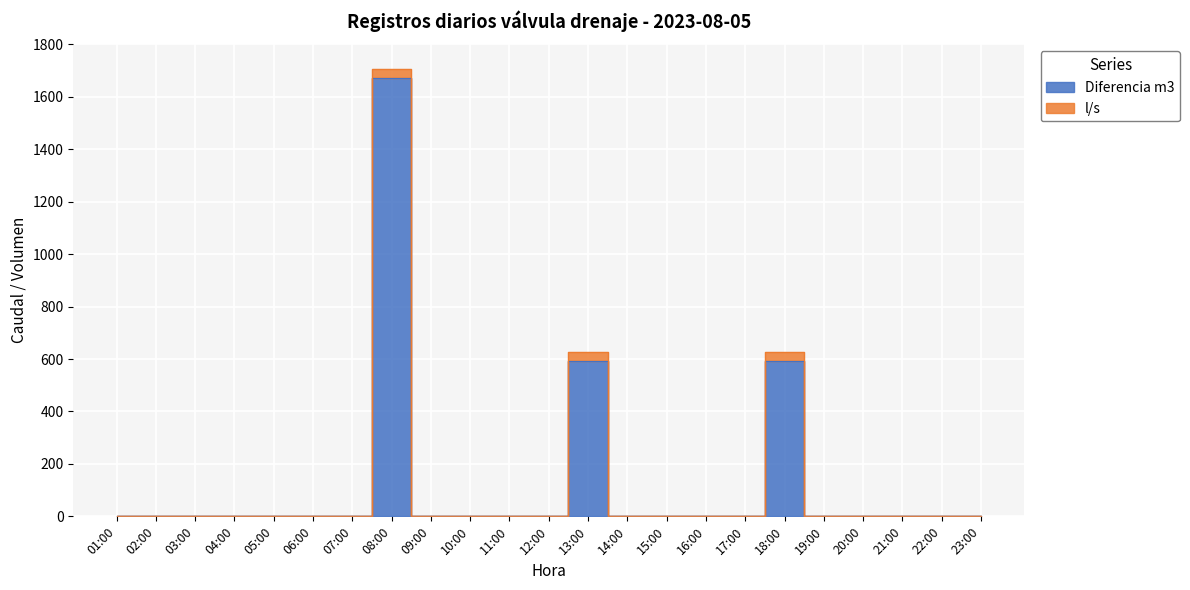

Is this an area chart (filled region under the line)?

No